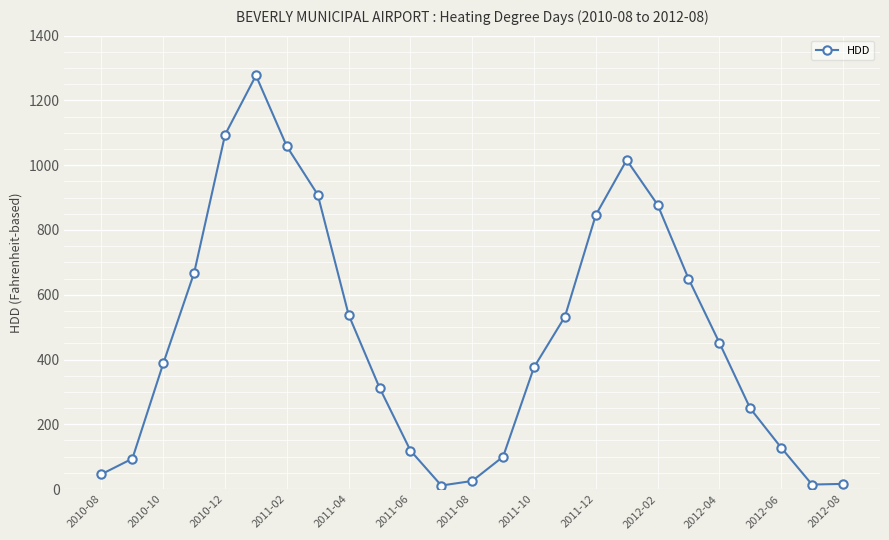

What is the greatest value displayed?

1277